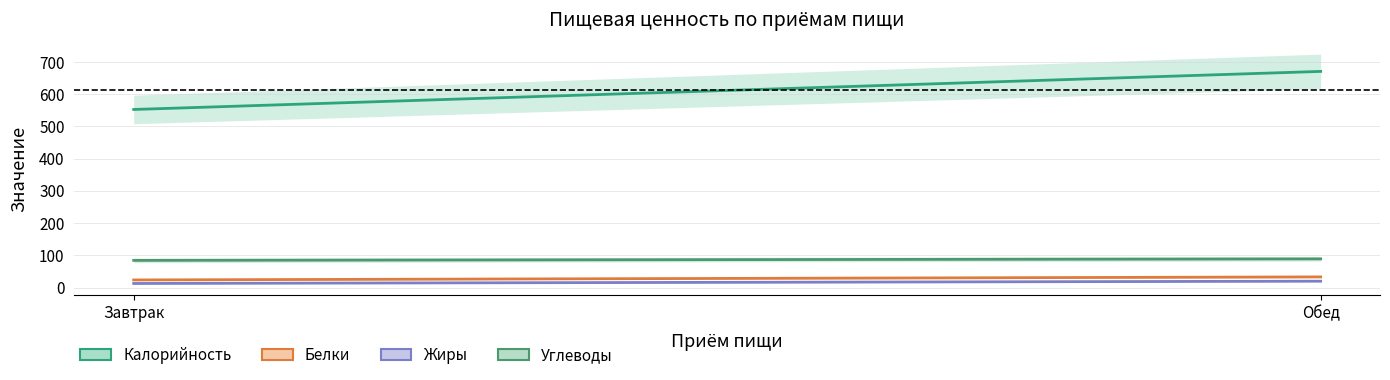

Rank the series at Завтрак from lowest to highest value.

Жиры, Белки, Углеводы, Калорийность